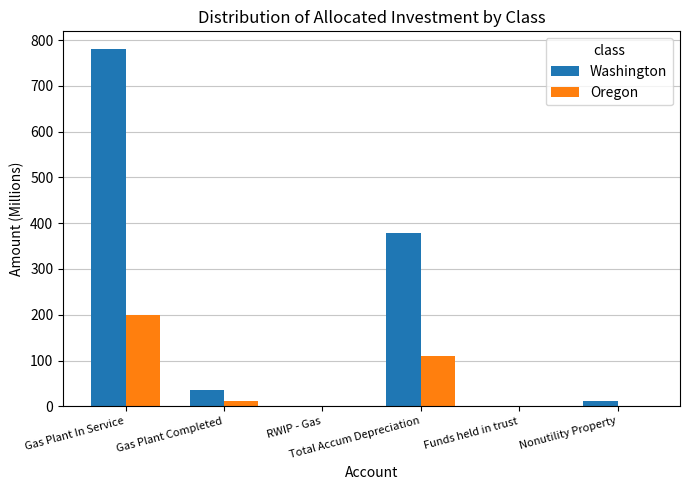

Count the number of categories in the chart.

6